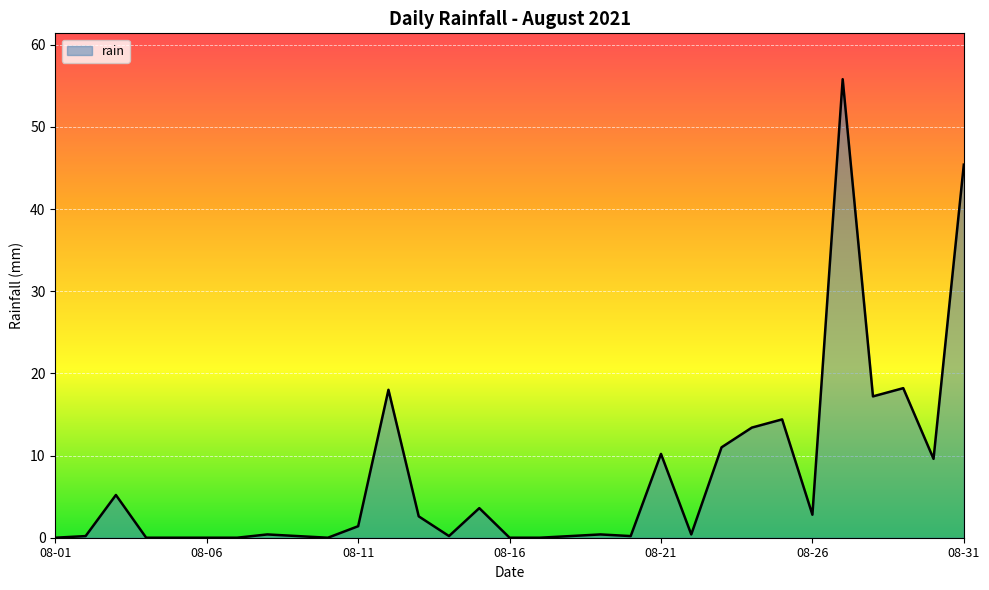

What is the difference between the maximum and minimum values?

55.8